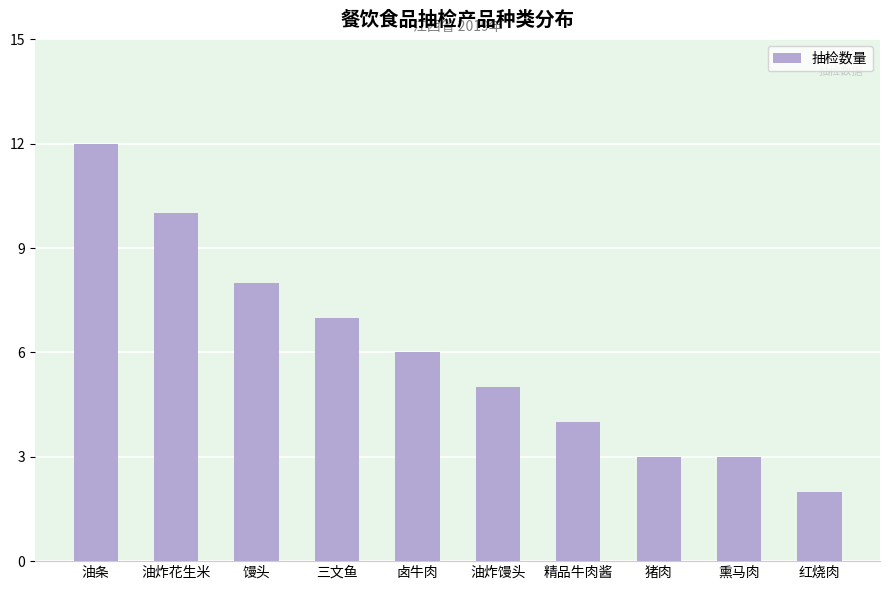

Reading left to right, extract all data points from this chart.

12	10	8	7	6	5	4	3	3	2